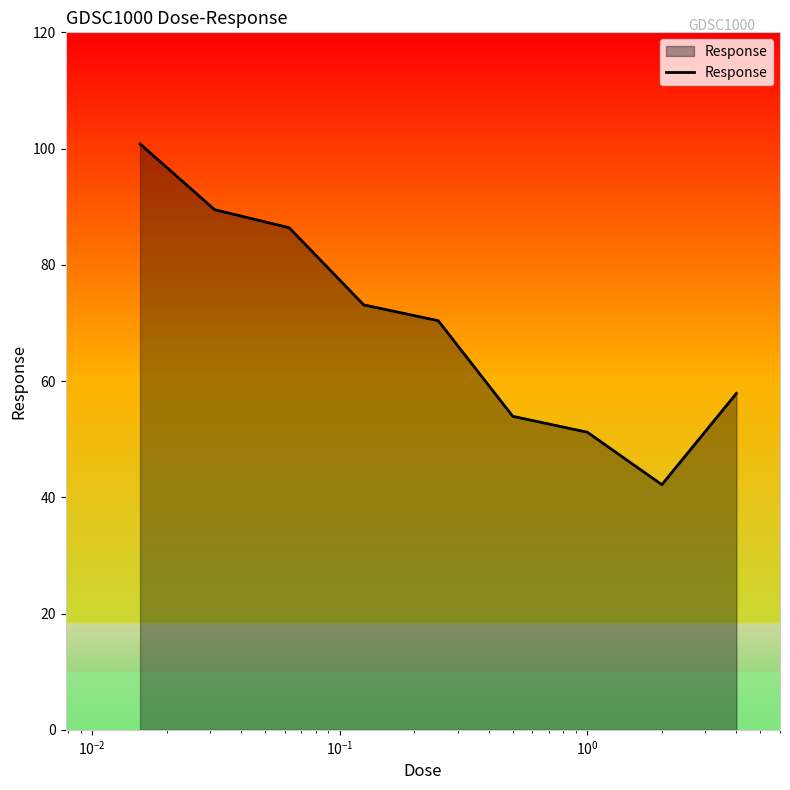

What is the greatest value displayed?

100.8